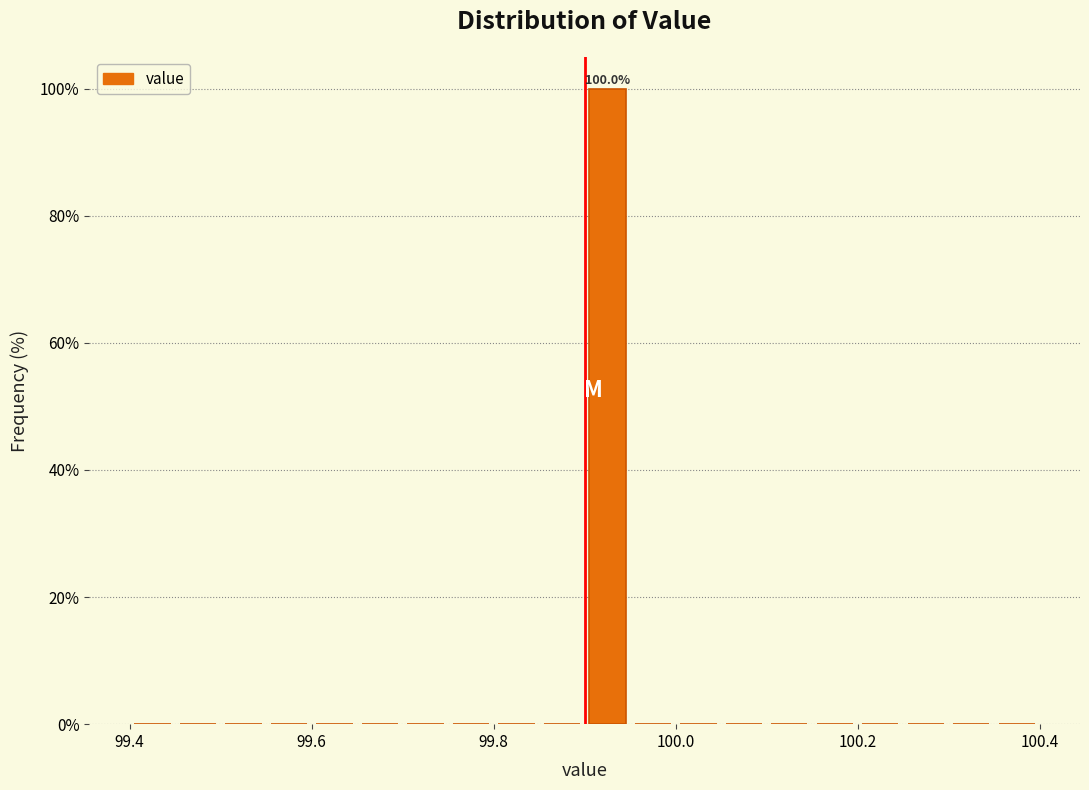

Around what value on the x-axis is the tallest bar? Give the approximate position of its centre, as read against the axis.

99.92